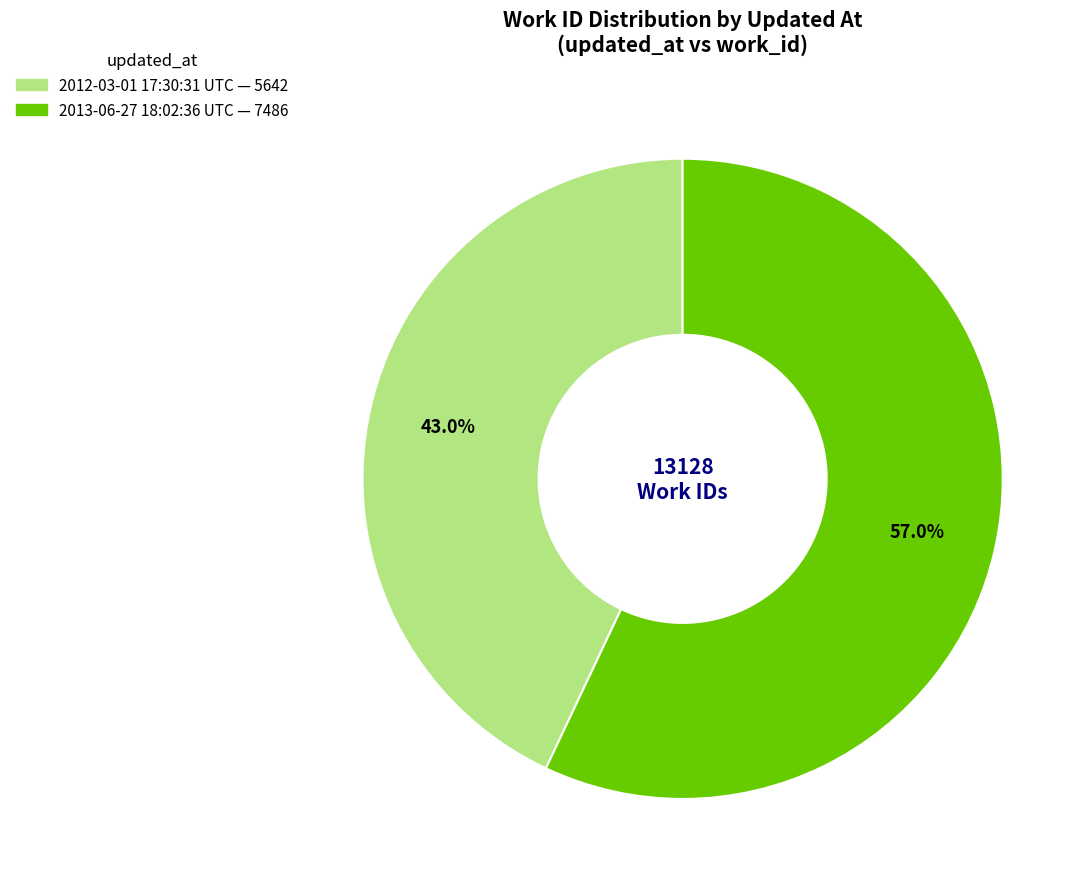

Is it true that 2012-03-01 17:30:31 UTC is 43% of the pie?

True